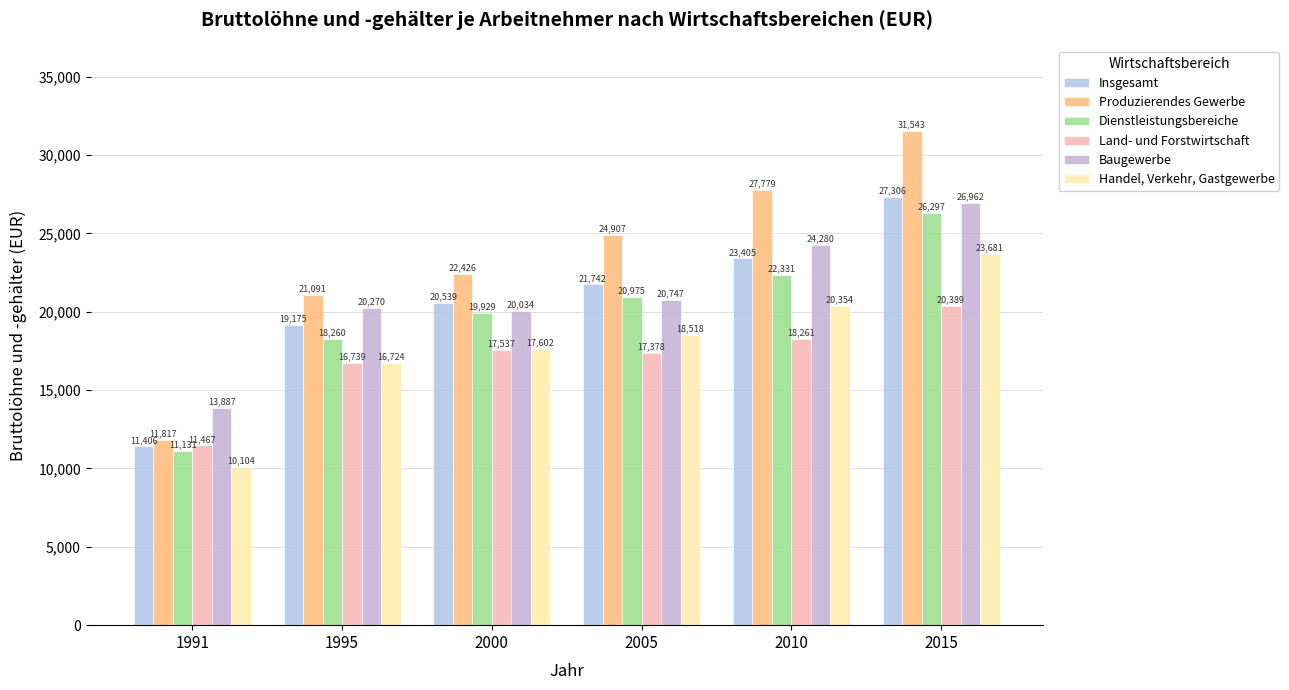

Between 1991 and 2010, which series saw the biggest shift?

Produzierendes Gewerbe